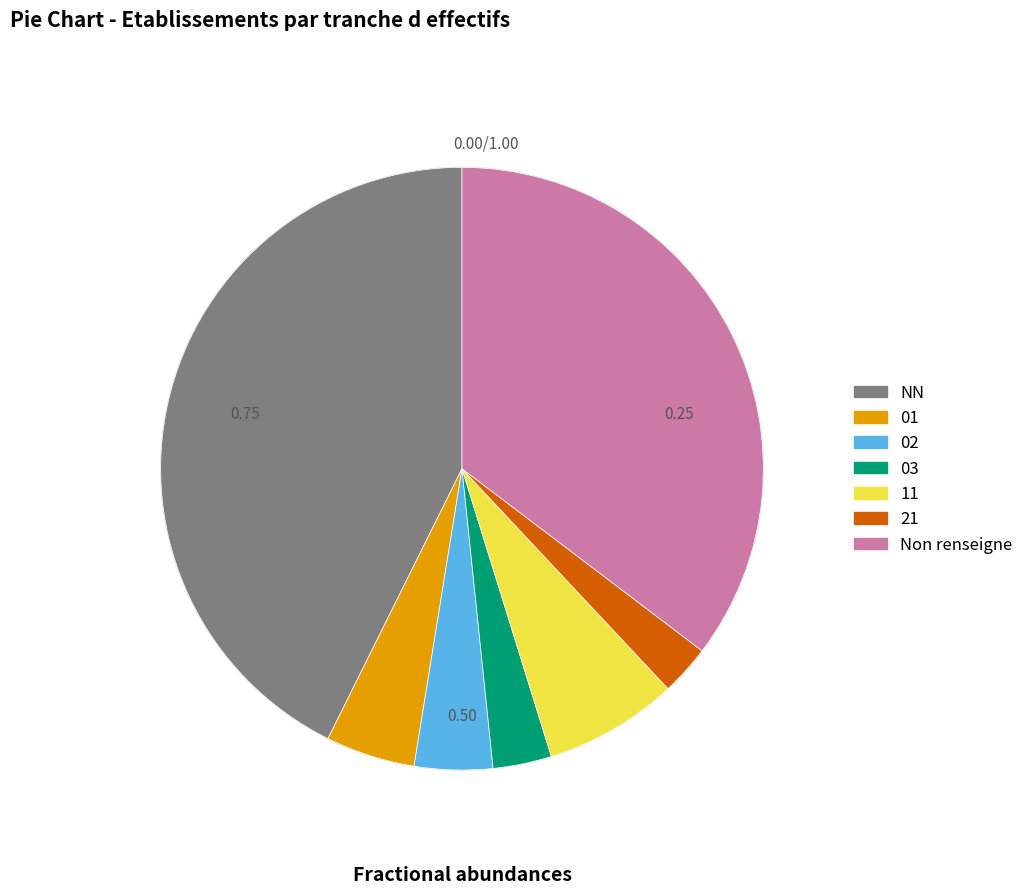

Is there any slice that represents more than half of the pie?

No